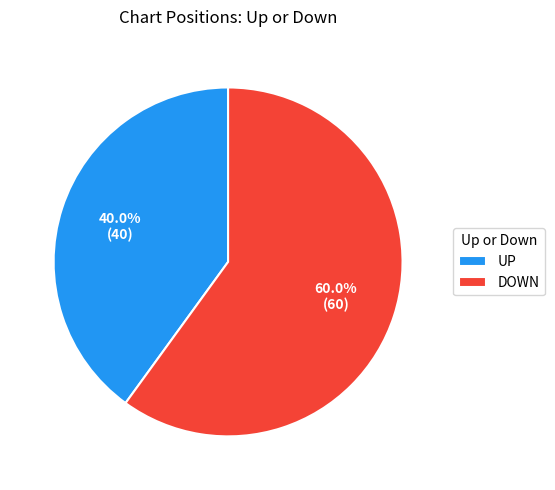

Which category has the biggest portion of the pie?

DOWN